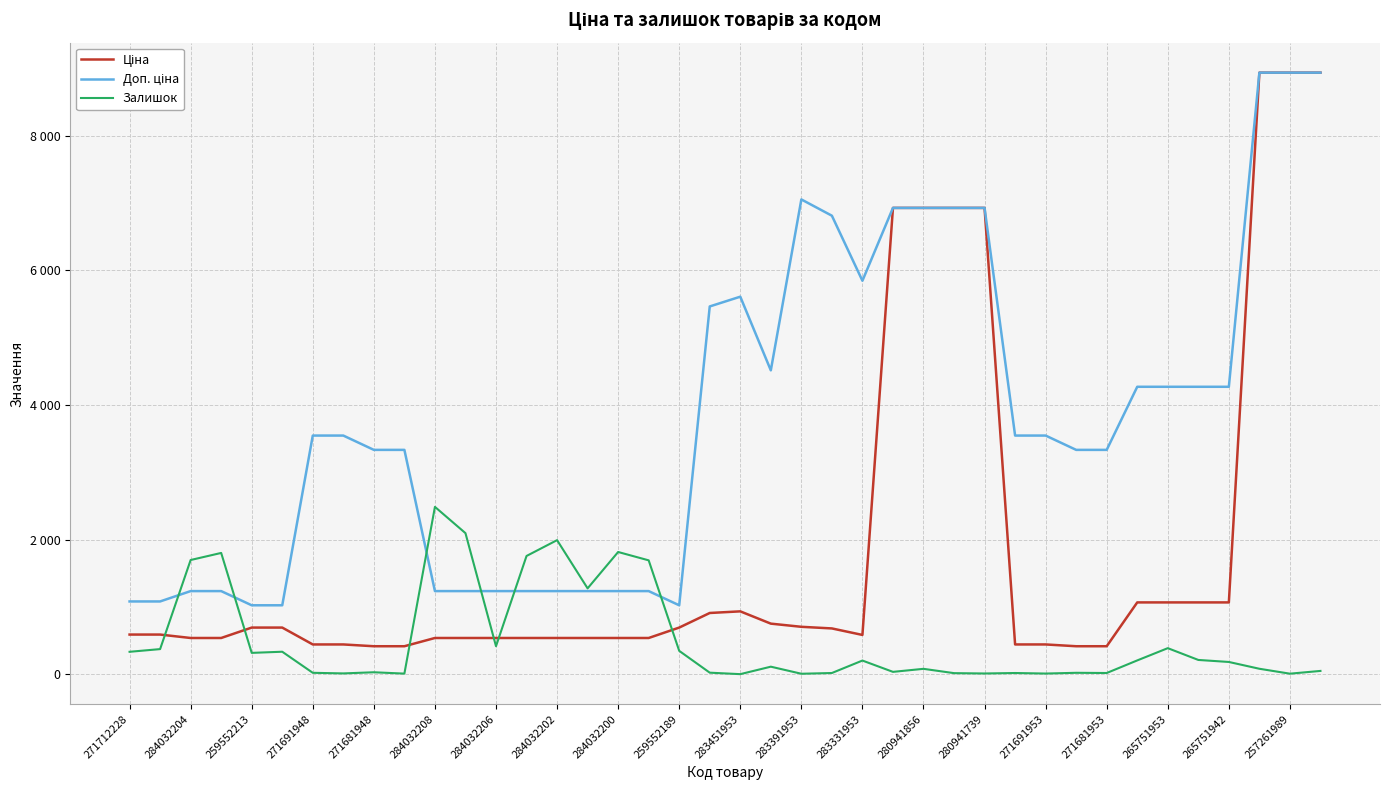

Does the chart have visible grid lines?

Yes